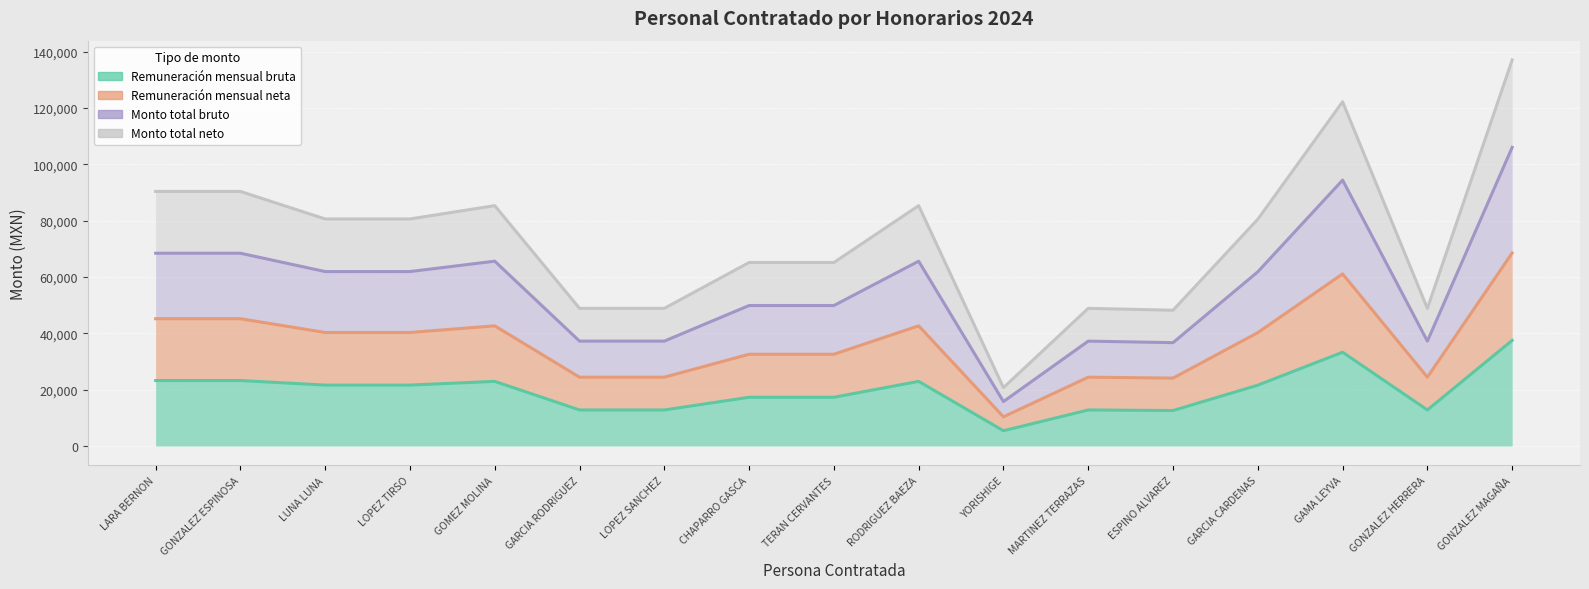

Rank the series by their average value, from highest to lowest.

Monto total neto, Monto total bruto, Remuneración mensual neta, Remuneración mensual bruta